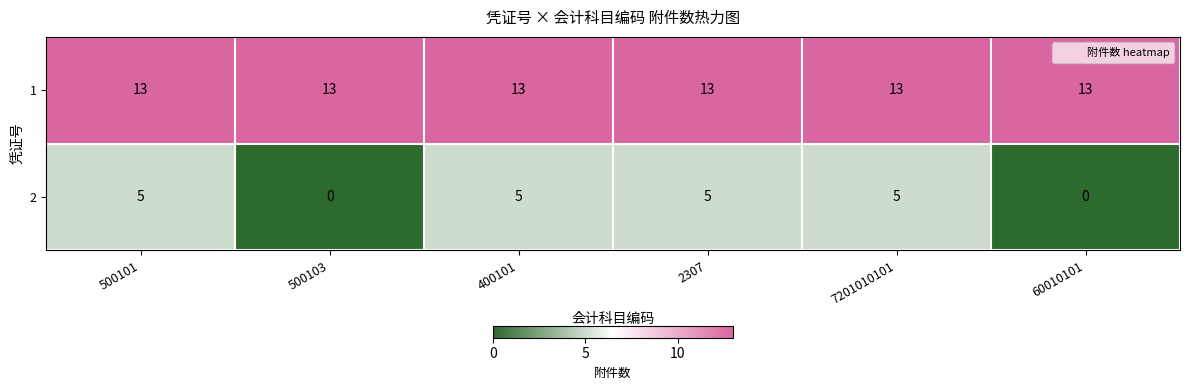

Reading right to left, list all the values displayed in this chart.

1: 60010101=13	7201010101=13	2307=13	400101=13	500103=13	500101=13
2: 60010101=0	7201010101=5	2307=5	400101=5	500103=0	500101=5